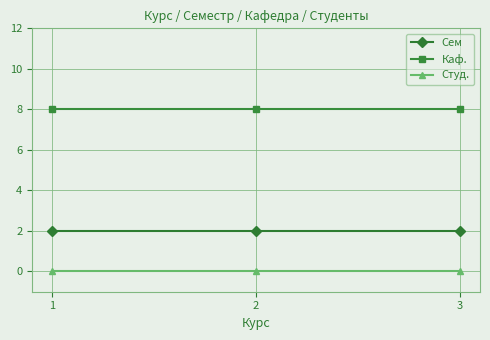

What is the value of the Каф. point at the 3rd from the left?

8